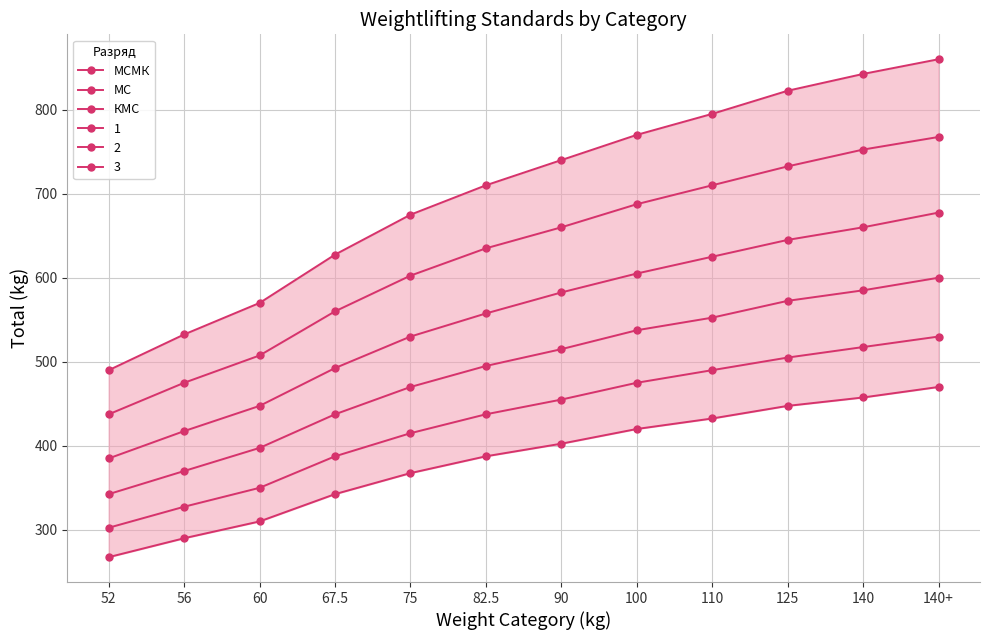

What is the minimum value for КМС?

385.0